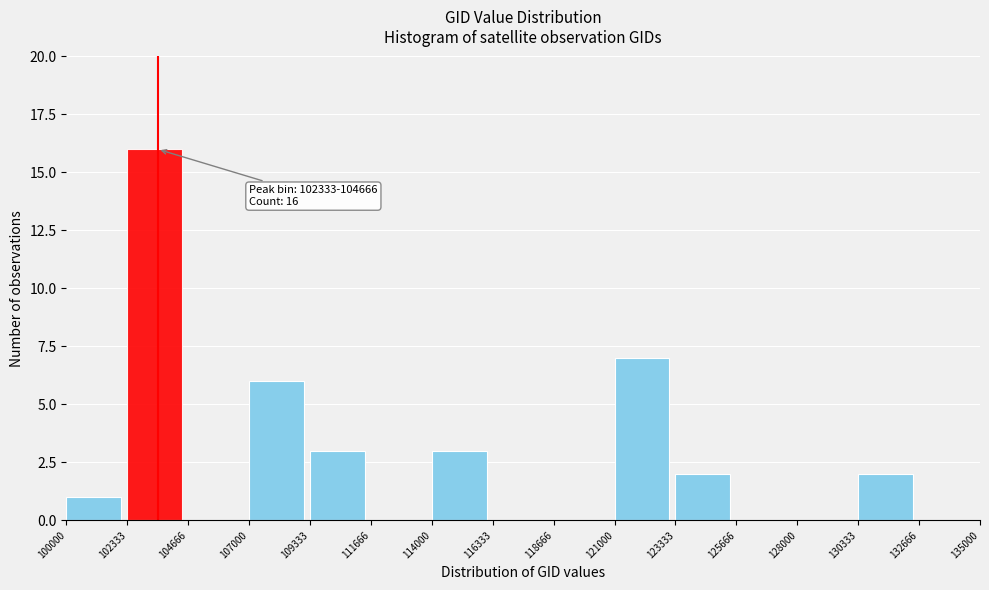

Which range on the x-axis has the tallest bar?

102333 to 104666